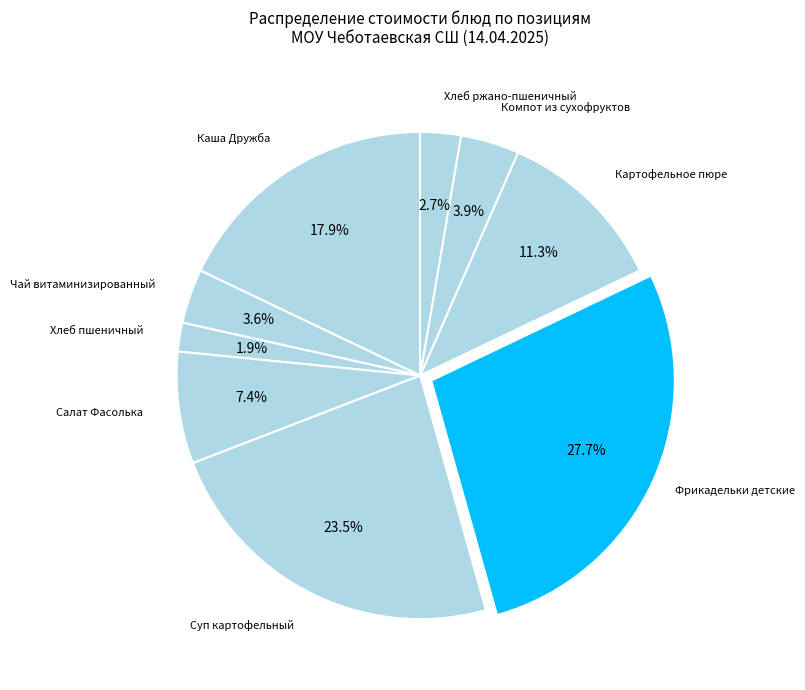

How many segments does this pie chart have?

9